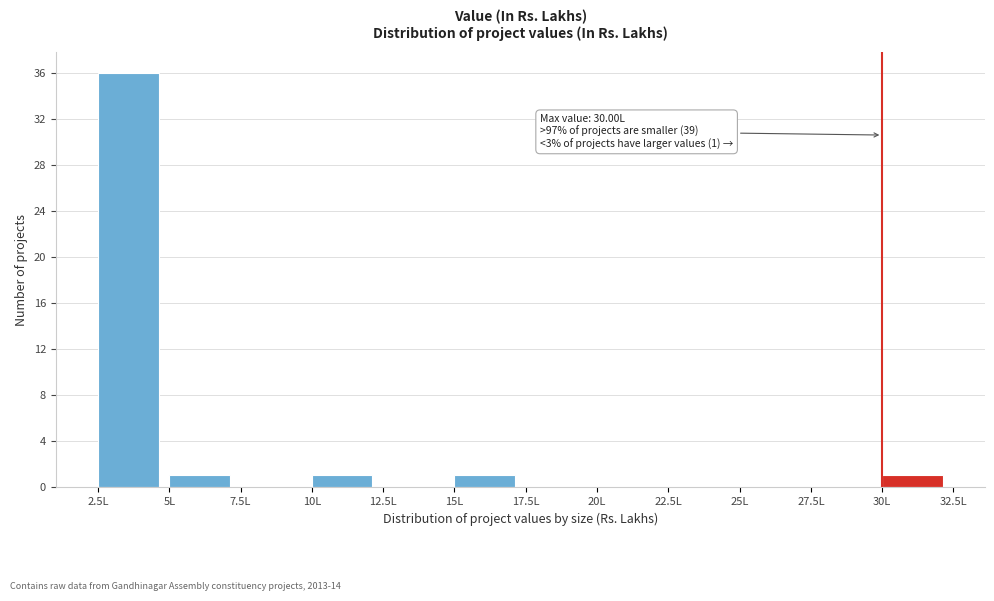

Over which range of the x-axis is the bar tallest?

2.5 to 5.0